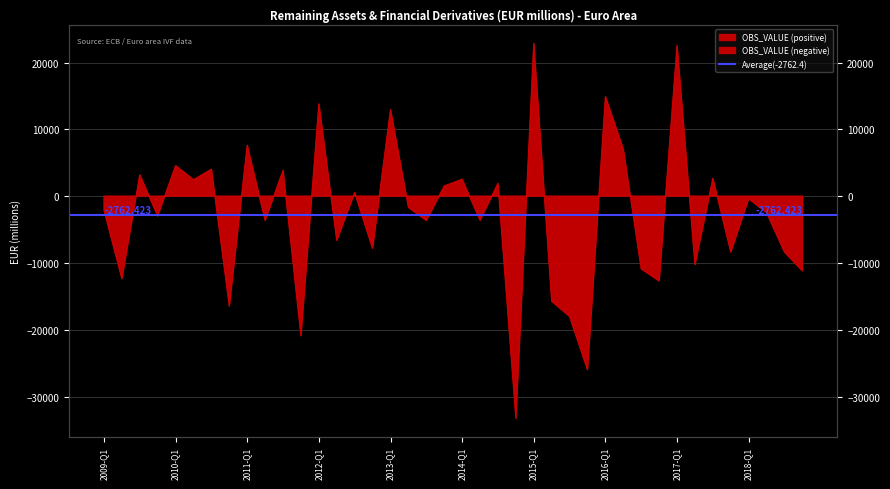

Rank the categories by value from highest to lowest.

2015-Q1, 2017-Q1, 2016-Q1, 2012-Q1, 2013-Q1, 2011-Q1, 2016-Q2, 2010-Q1, 2010-Q3, 2011-Q3, 2009-Q3, 2017-Q3, 2014-Q1, 2010-Q2, 2014-Q3, 2013-Q4, 2012-Q3, 2018-Q1, 2013-Q2, 2009-Q1, 2018-Q2, 2009-Q4, 2014-Q2, 2011-Q2, 2013-Q3, 2012-Q2, 2012-Q4, 2017-Q4, 2018-Q3, 2017-Q2, 2016-Q3, 2018-Q4, 2009-Q2, 2016-Q4, 2015-Q2, 2010-Q4, 2015-Q3, 2011-Q4, 2015-Q4, 2014-Q4